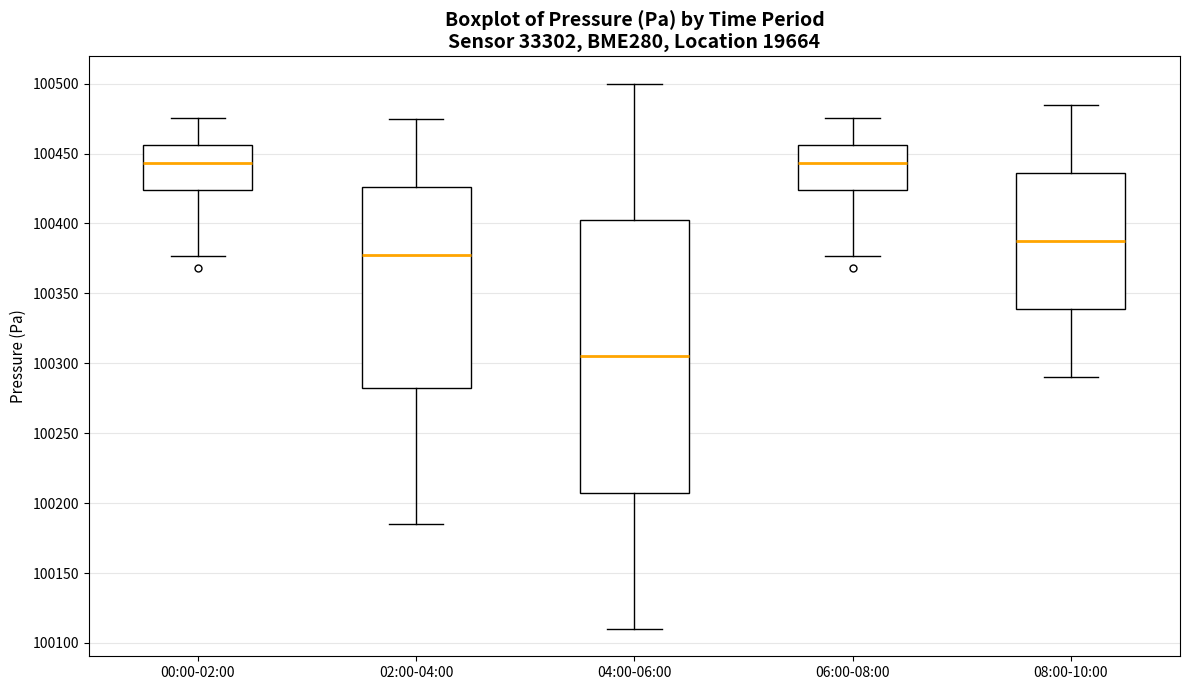

Reading left to right, transcribe this box plot: for each box, give where its median line is, the range the box spans, and where its two whiskers end, as read against the y-axis. The values are not printed on the chart, so give them approximately, as read against the axis.

00:00-02:00: median 100445, box 100425 to 100455, whiskers 100375 to 100475
02:00-04:00: median 100380, box 100285 to 100425, whiskers 100185 to 100475
04:00-06:00: median 100305, box 100210 to 100405, whiskers 100110 to 100500
06:00-08:00: median 100445, box 100425 to 100455, whiskers 100375 to 100475
08:00-10:00: median 100390, box 100340 to 100435, whiskers 100290 to 100485